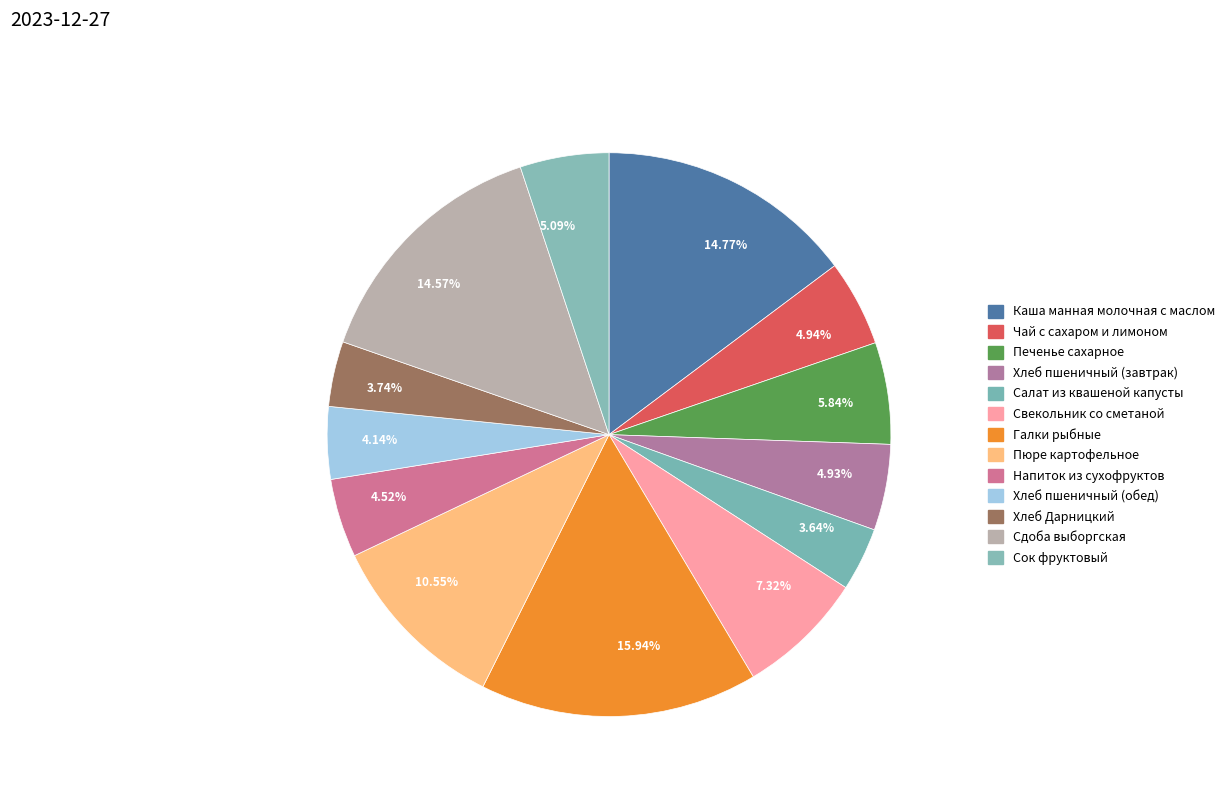

Which has a higher value, Хлеб пшеничный (завтрак) or Напиток из сухофруктов?

Хлеб пшеничный (завтрак)